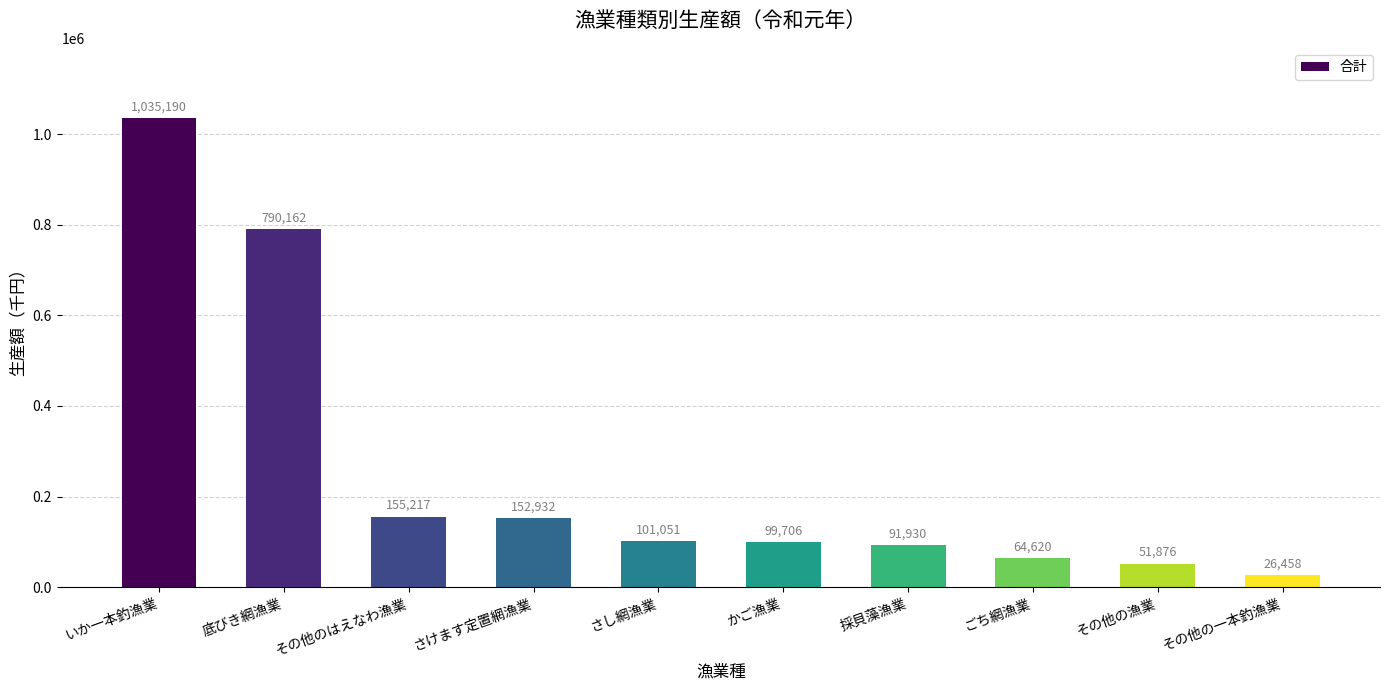

Rank the categories by value from highest to lowest.

いか一本釣漁業, 底びき網漁業, その他のはえなわ漁業, さけます定置網漁業, さし網漁業, かご漁業, 採貝藻漁業, ごち網漁業, その他の漁業, その他の一本釣漁業